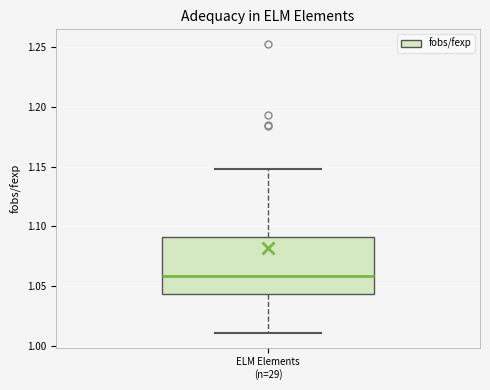

Read this box plot against the y-axis: the position of the median line, the range covered by the box, and the ends of both whiskers. The values are not printed on the chart, so give them approximately, as read against the axis.

median 1.060, box 1.045 to 1.090, whiskers 1.010 to 1.150